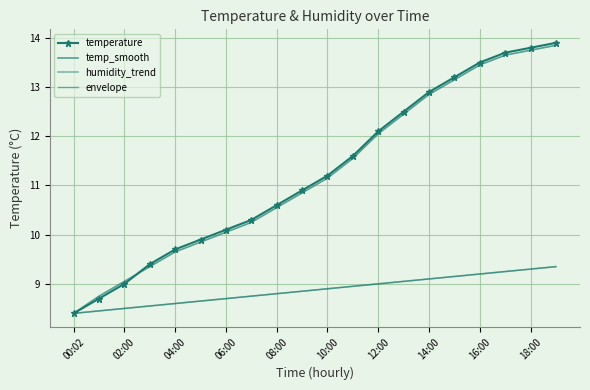

What is the highest value of the temp_smooth series?

13.8